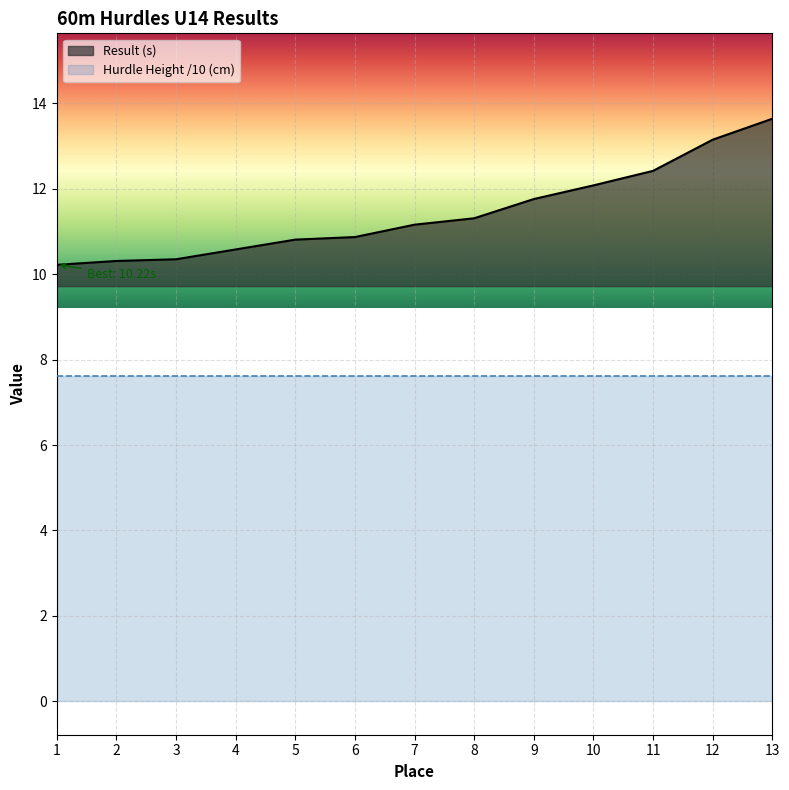

What is the value of the 4th point from the left?

10.6